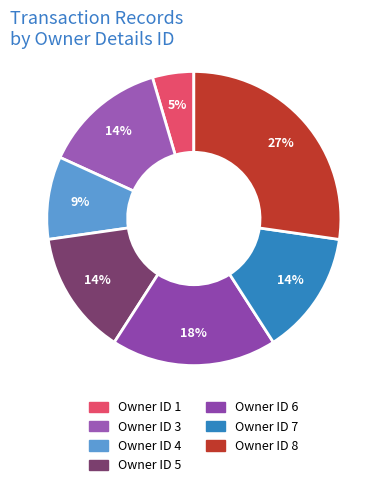

Which category has the biggest portion of the pie?

Owner ID 8